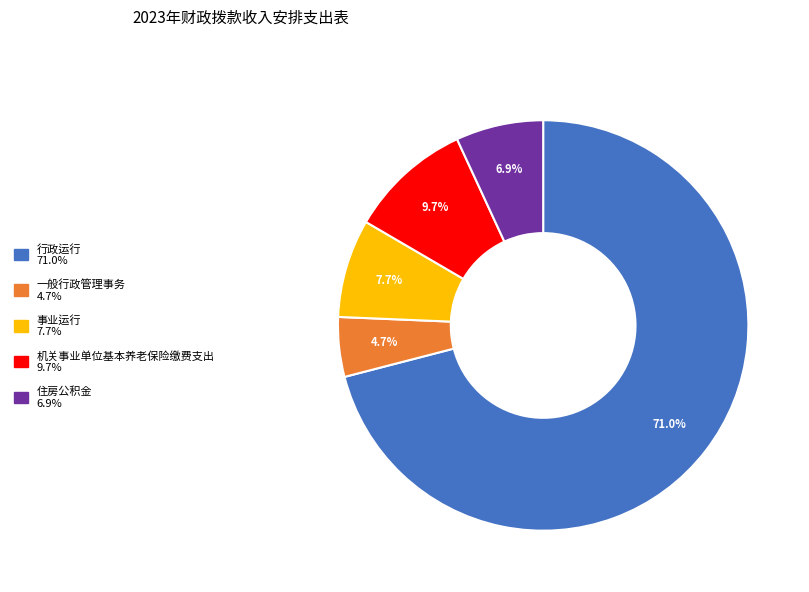

Rank the categories by value from lowest to highest.

一般行政管理事务, 住房公积金, 事业运行, 机关事业单位基本养老保险缴费支出, 行政运行